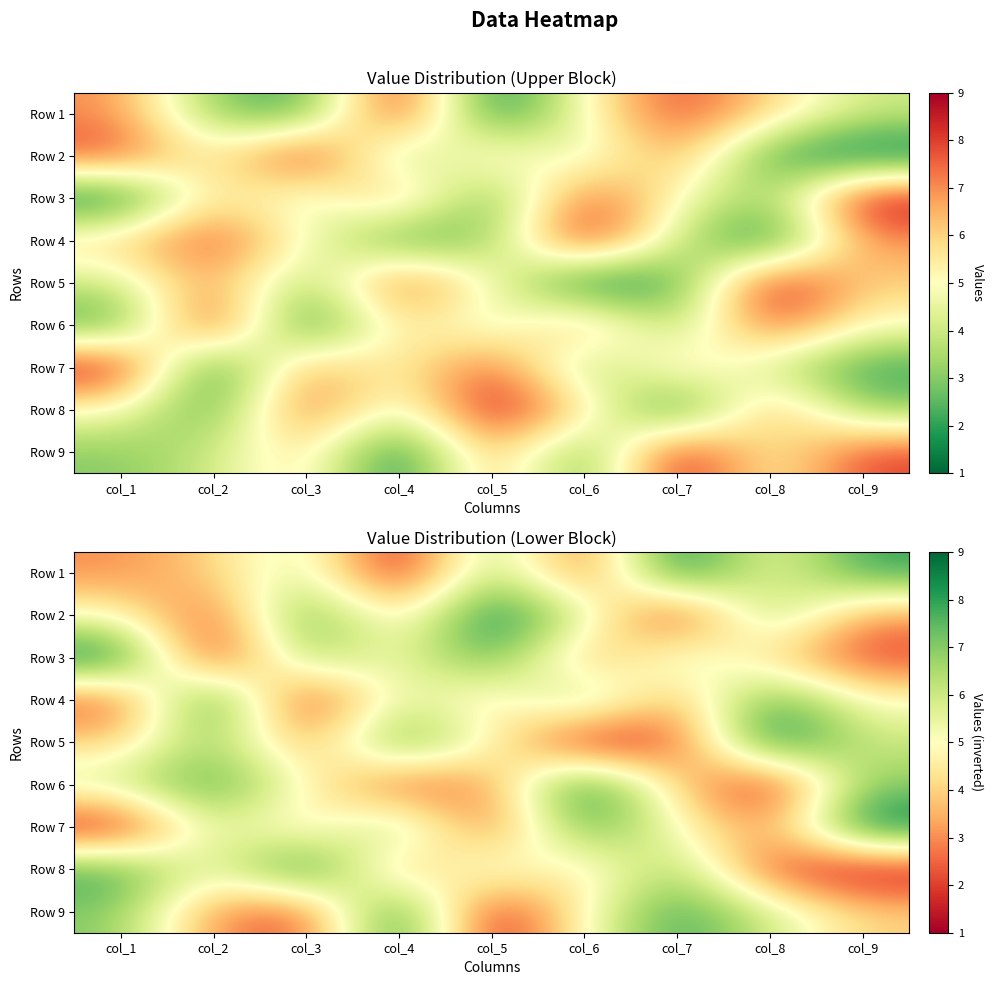

What is the sum of the Row 7 values at col_3 and col_9?

13